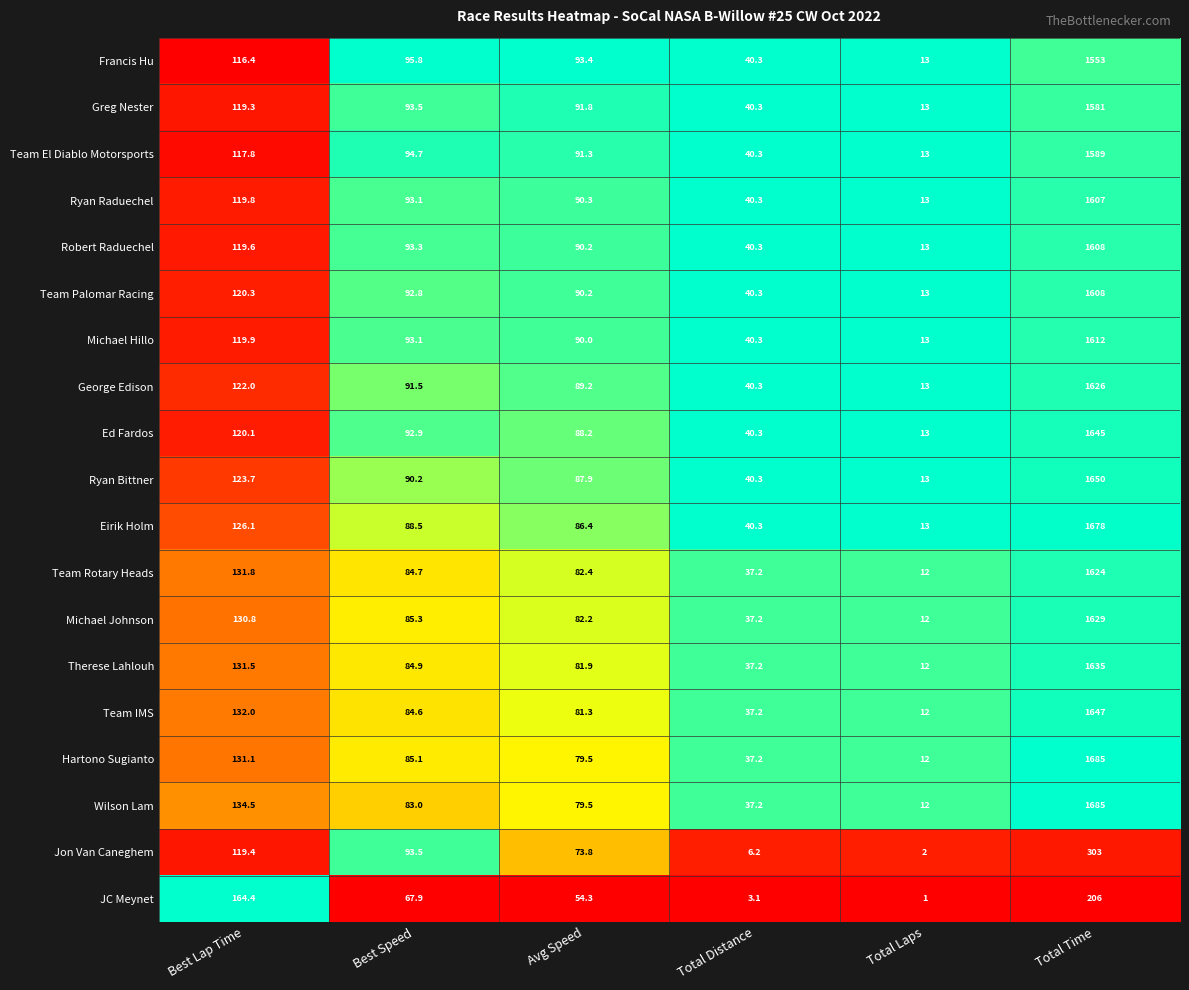

Between Best Speed and Total Distance, which series saw the biggest shift?

Jon Van Caneghem